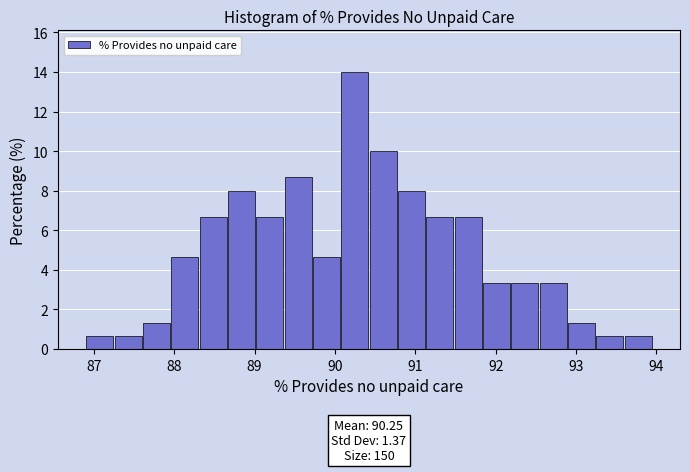

Around what value on the x-axis is the tallest bar? Give the approximate position of its centre, as read against the axis.

90.2